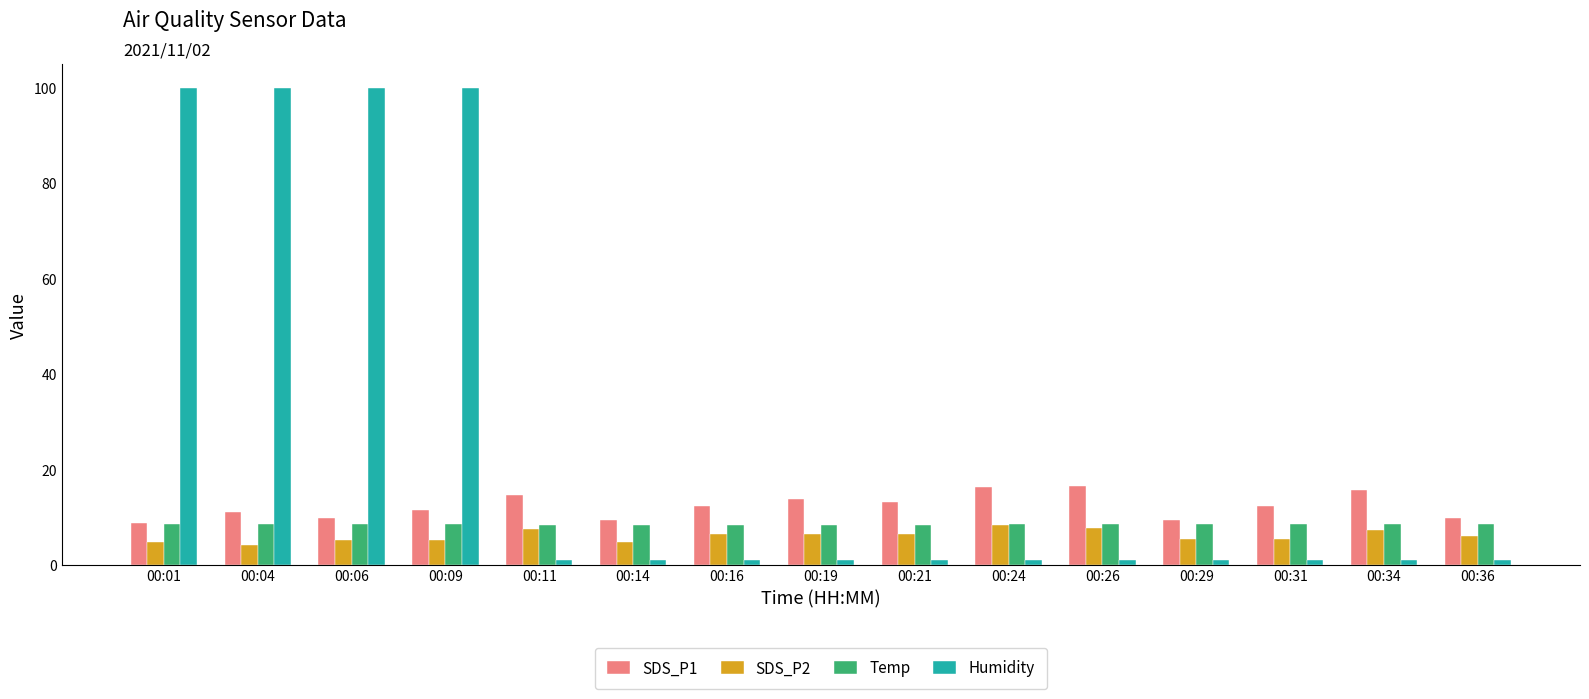

Is the value of SDS_P1 at 00:29 greater than the value of SDS_P2 at 00:19?

Yes